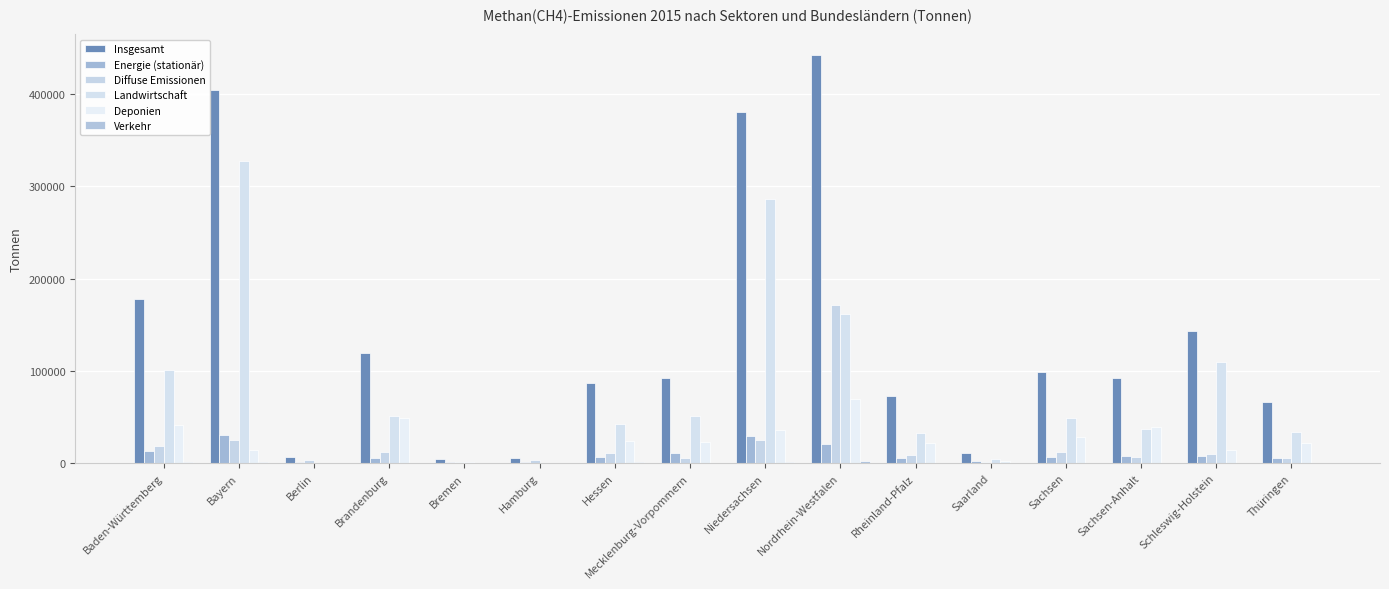

What is the lowest value of the Verkehr series?

44